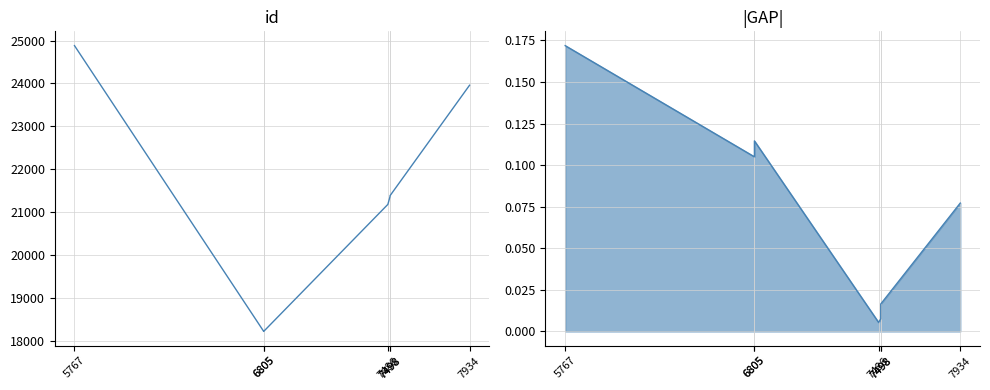

True or false: |GAP| and id cross at least once.

False